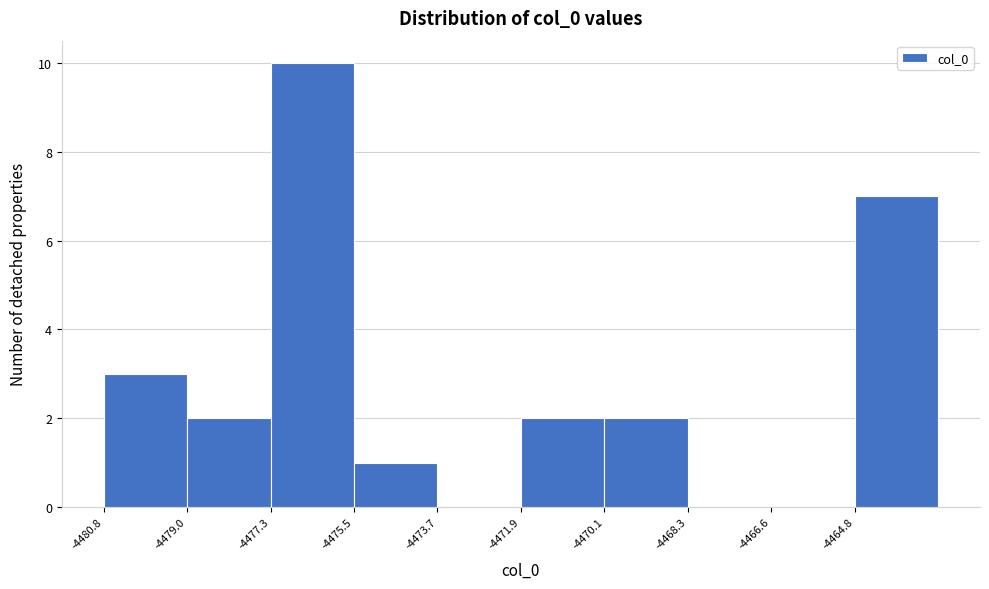

Reading left to right, list every bar in this chart as the range it spans on the x-axis followed by its height. Neither the bar edges nor the heights are printed on the chart, so give them approximately, as read against the axes.

-4480.8 to -4479.0: 3
-4479.0 to -4477.2: 2
-4477.2 to -4475.4: 10
-4475.4 to -4473.6: 1
-4473.6 to -4472.0: 0
-4472.0 to -4470.2: 2
-4470.2 to -4468.4: 2
-4468.4 to -4466.6: 0
-4466.6 to -4464.8: 0
-4464.8 to -4463.0: 7